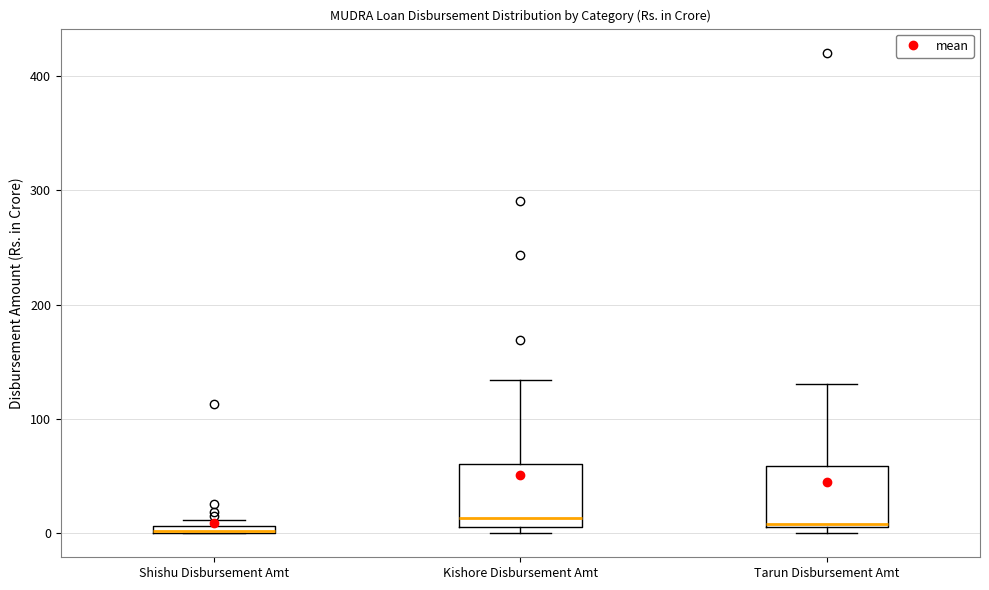

Where is the lower edge of the box for Shishu Disbursement Amt on the y-axis? The values are not printed on the chart, so give them approximately, as read against the axis.

0